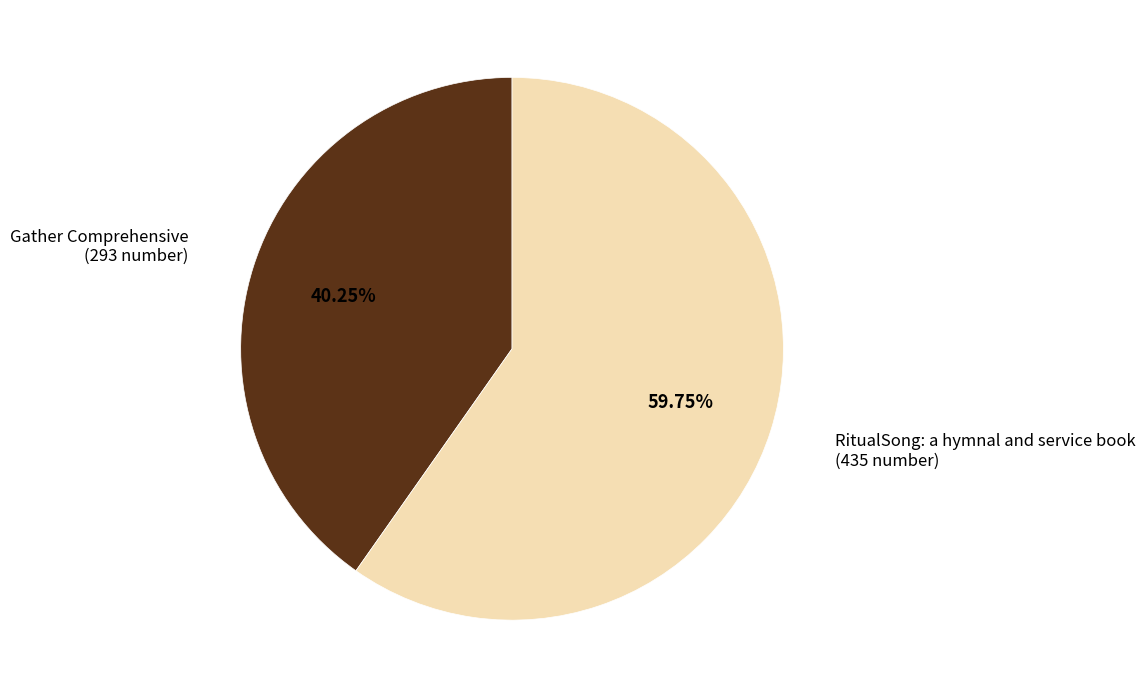

Is there a majority slice in this chart?

Yes